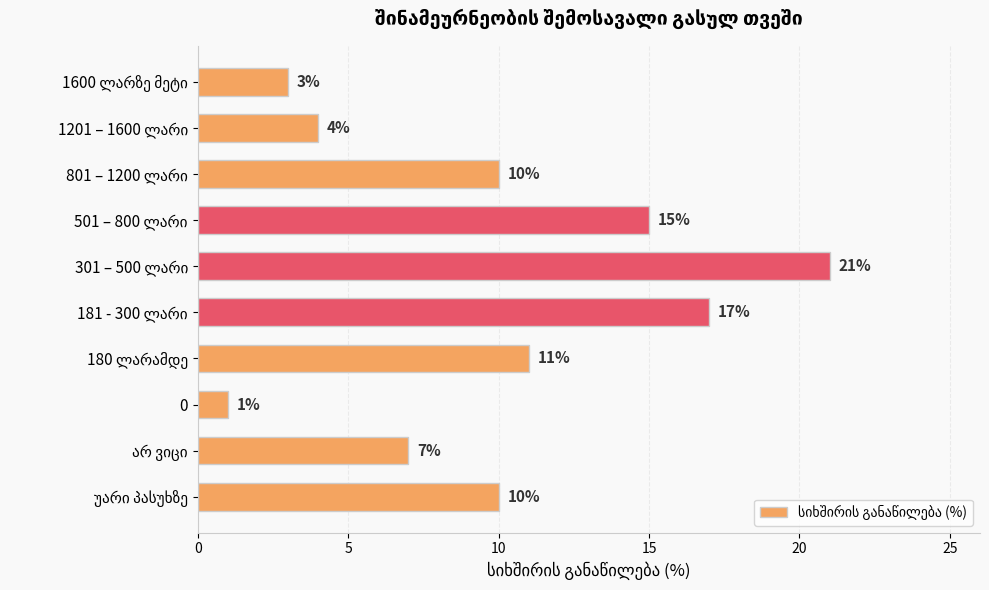

What position from the bottom is 0?

3